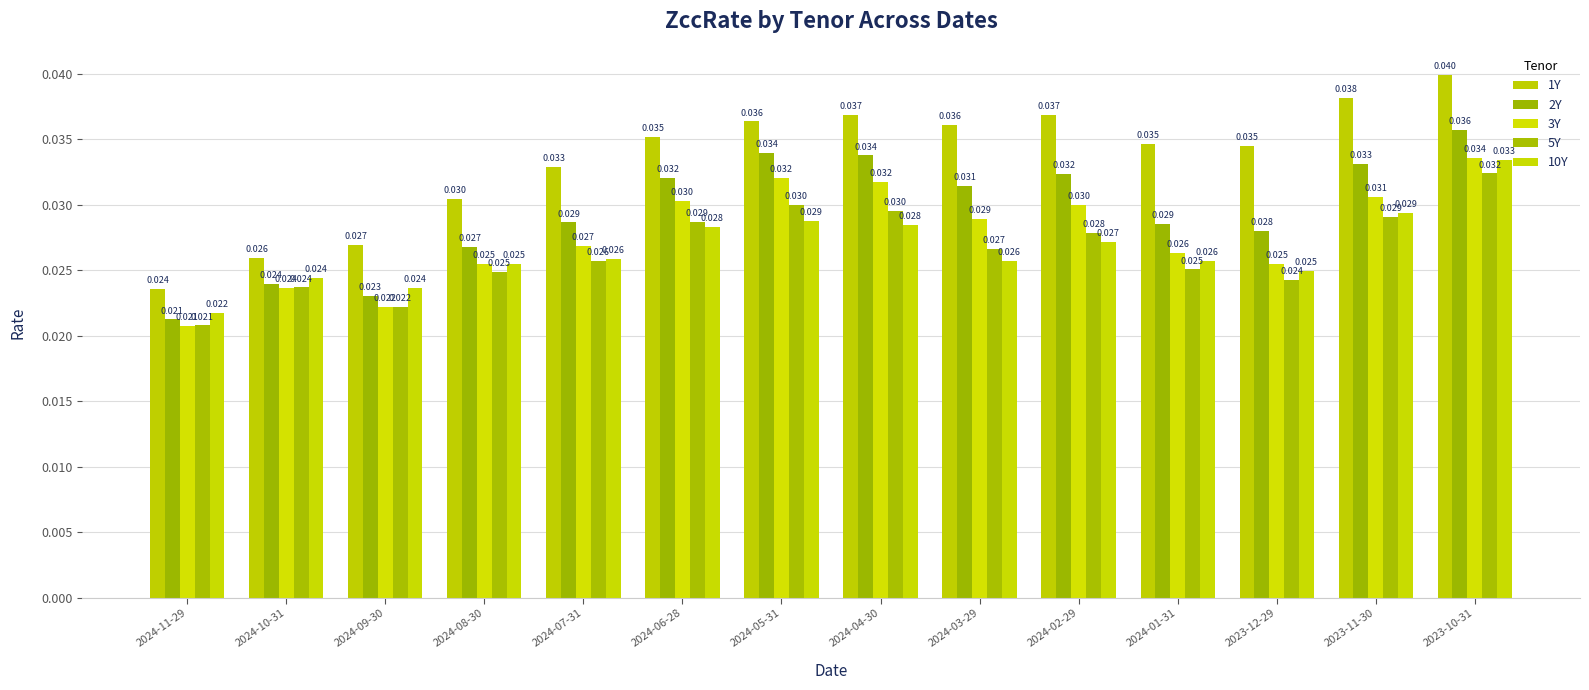

Count the 10Y values in the range 0 to 1.

14